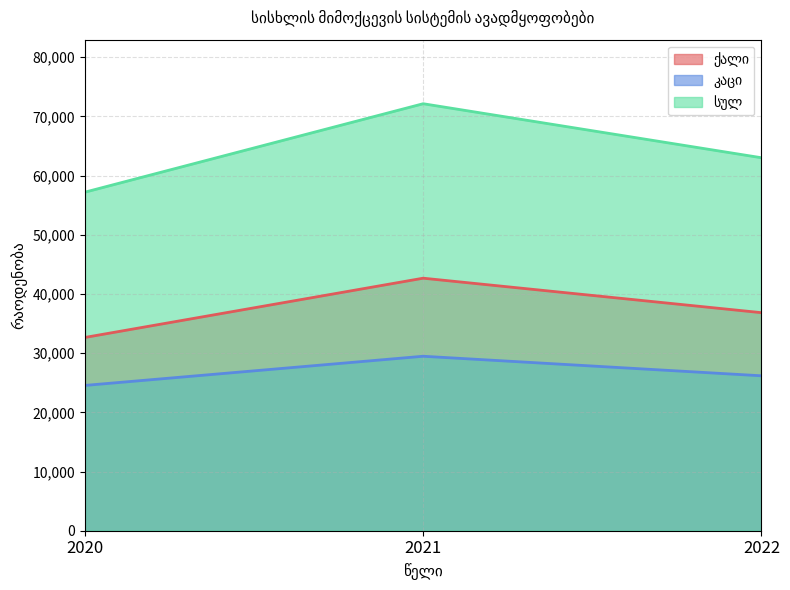

What is the maximum value for ქალი?

42658